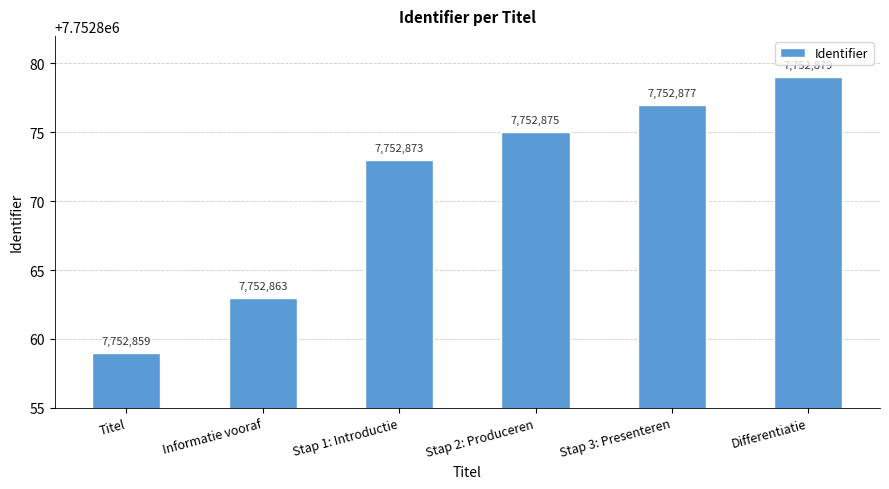

The chart shows a value of 13054908 at Stap 1: Introductie. True or false?

False